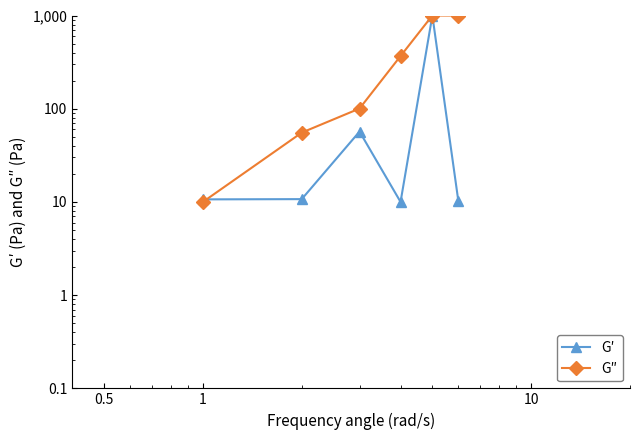

What is the greatest value displayed?

1000.0